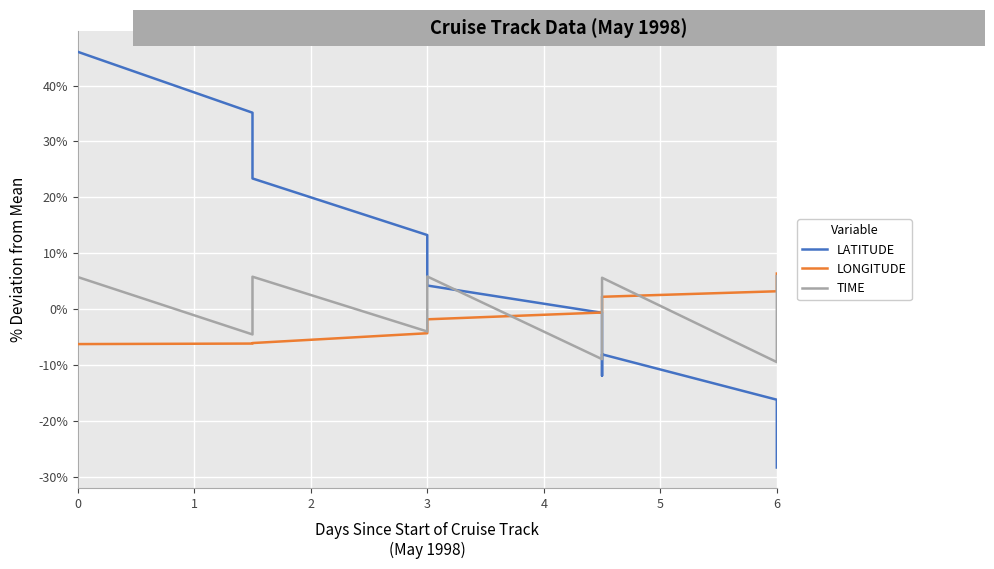

How many interior local valleys does the TIME series have?

4